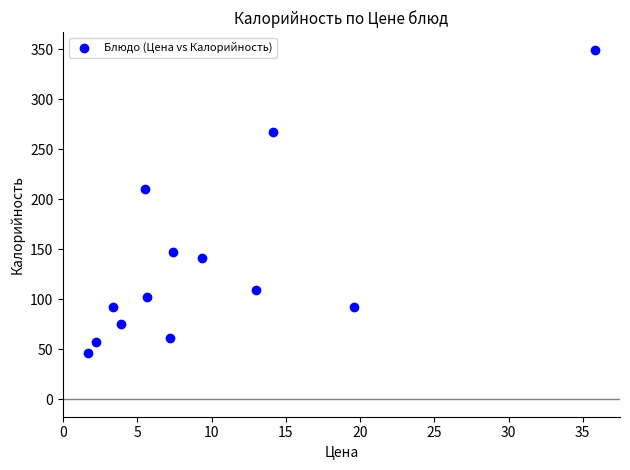

What is the range of X values (max minus min)?

34.1